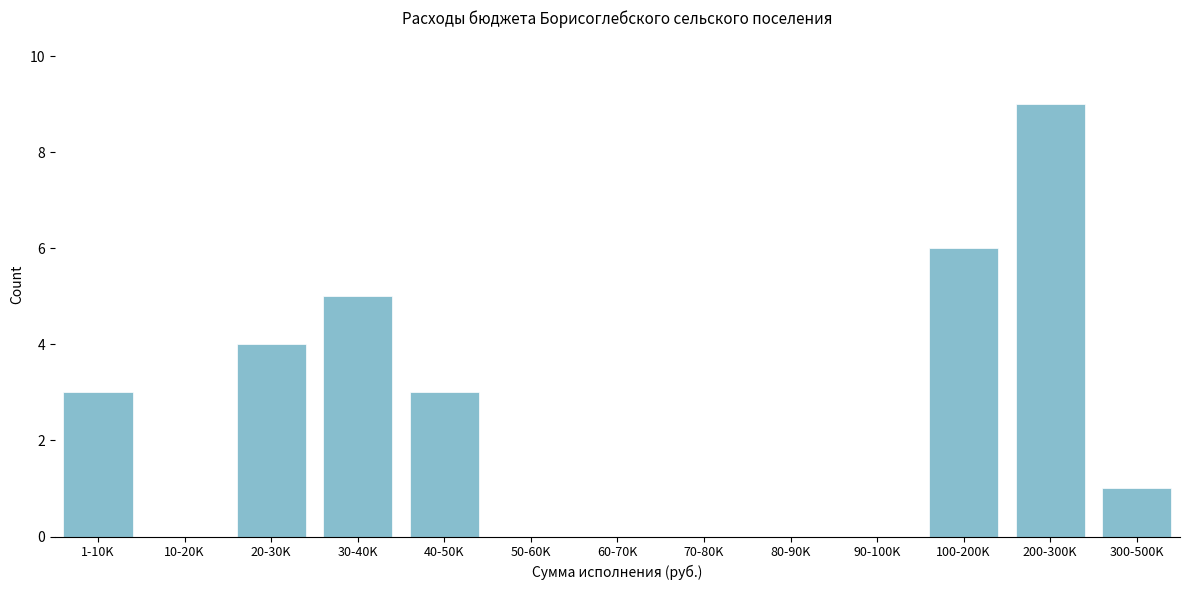

Reading right to left, what are all the values shown in this chart?

300-500K=1	200-300K=9	100-200K=6	90-100K=0	80-90K=0	70-80K=0	60-70K=0	50-60K=0	40-50K=3	30-40K=5	20-30K=4	10-20K=0	1-10K=3